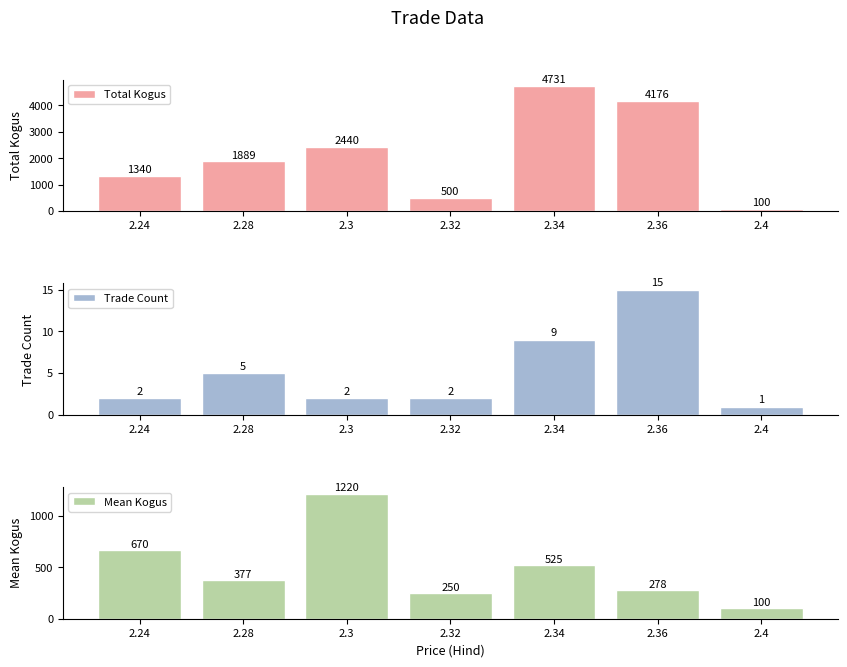

How many series are shown in this chart?

3